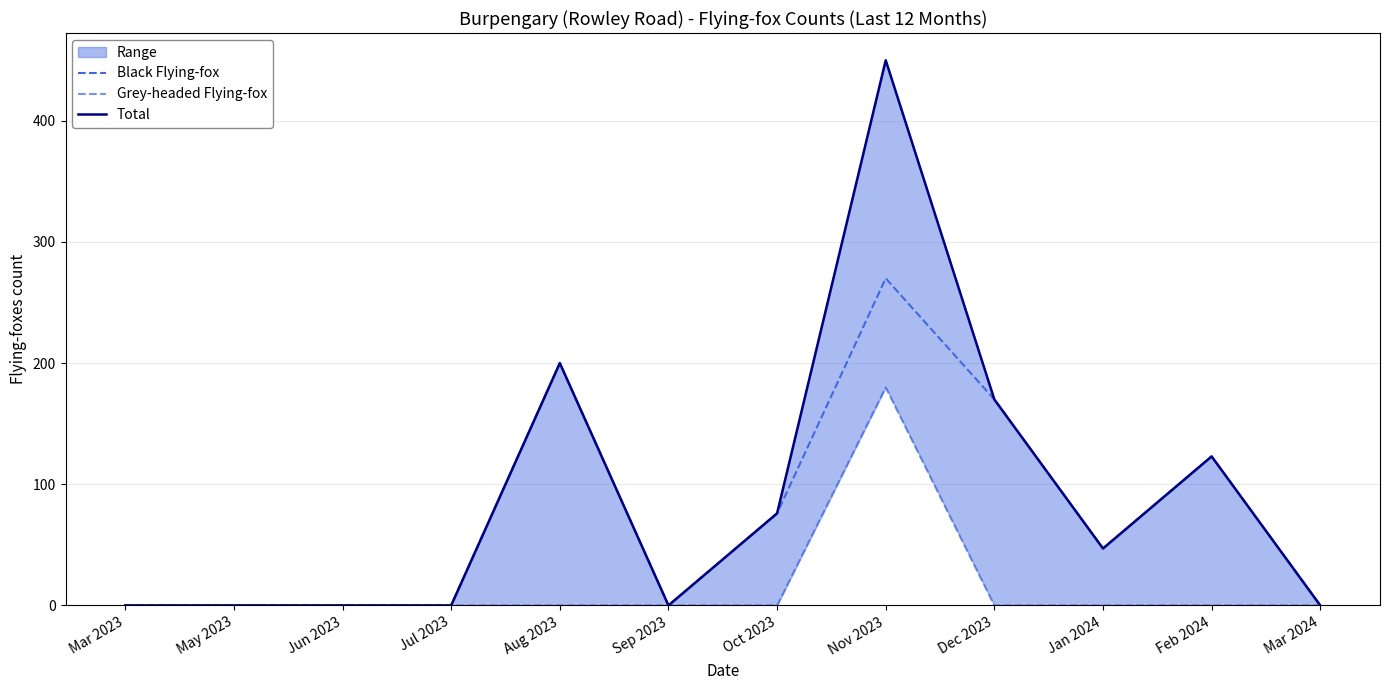

Where is the first local minimum for Total?

Sep 2023